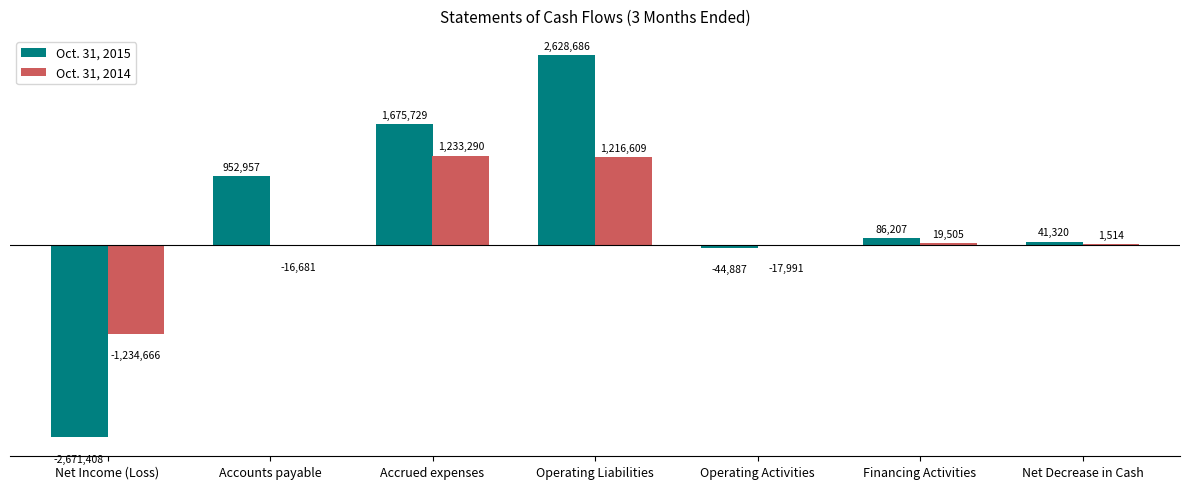

What value does the Oct. 31, 2015 series have at Net Decrease in Cash?

41320